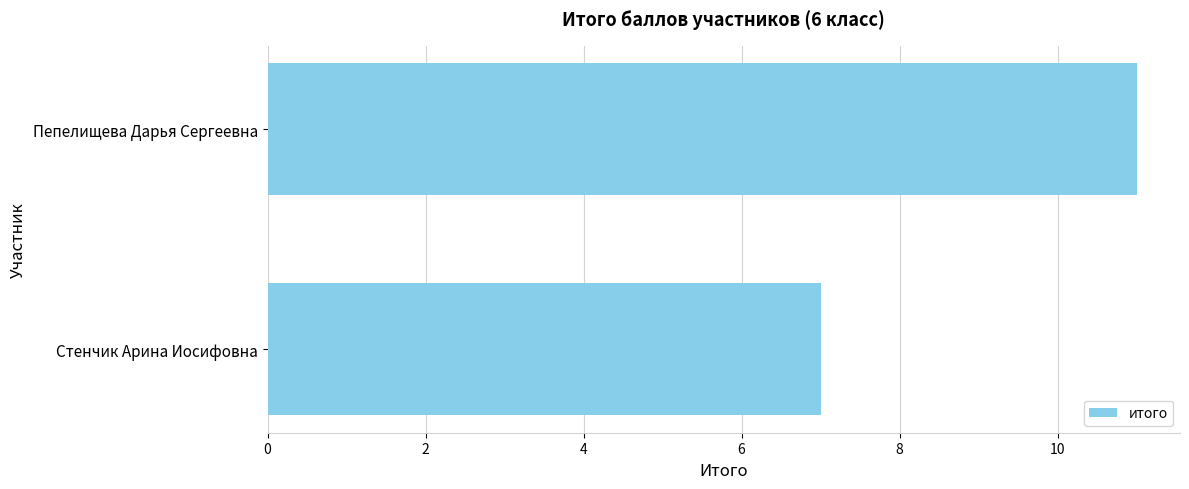

Between Пепелищева Дарья Сергеевна and Стенчик Арина Иосифовна, which is larger?

Пепелищева Дарья Сергеевна